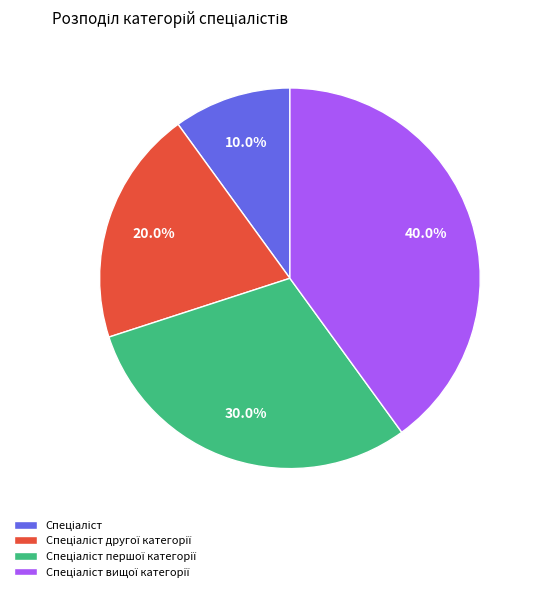

Is there any slice that represents more than half of the pie?

No